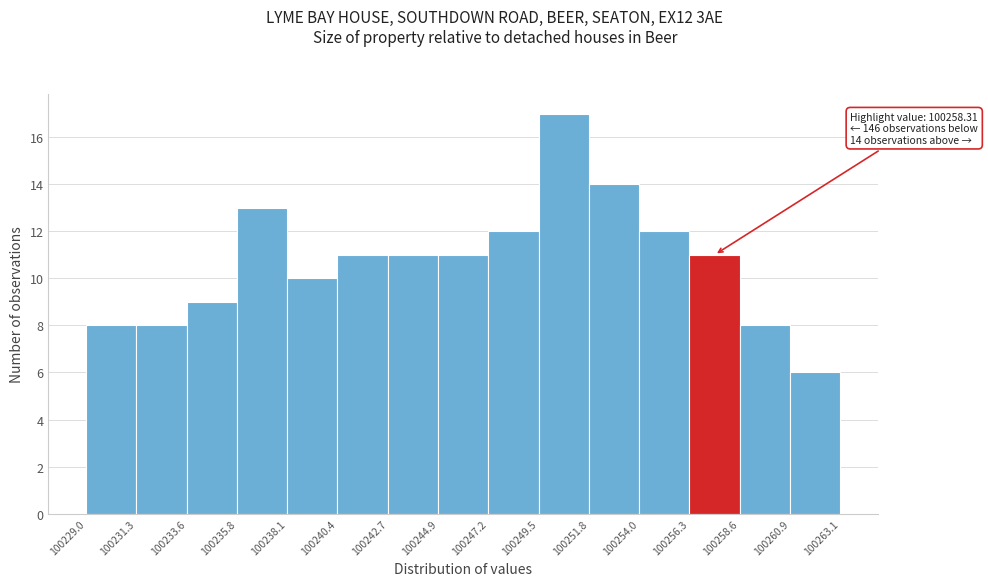

Which range on the x-axis has the tallest bar?

100249.5 to 100251.8